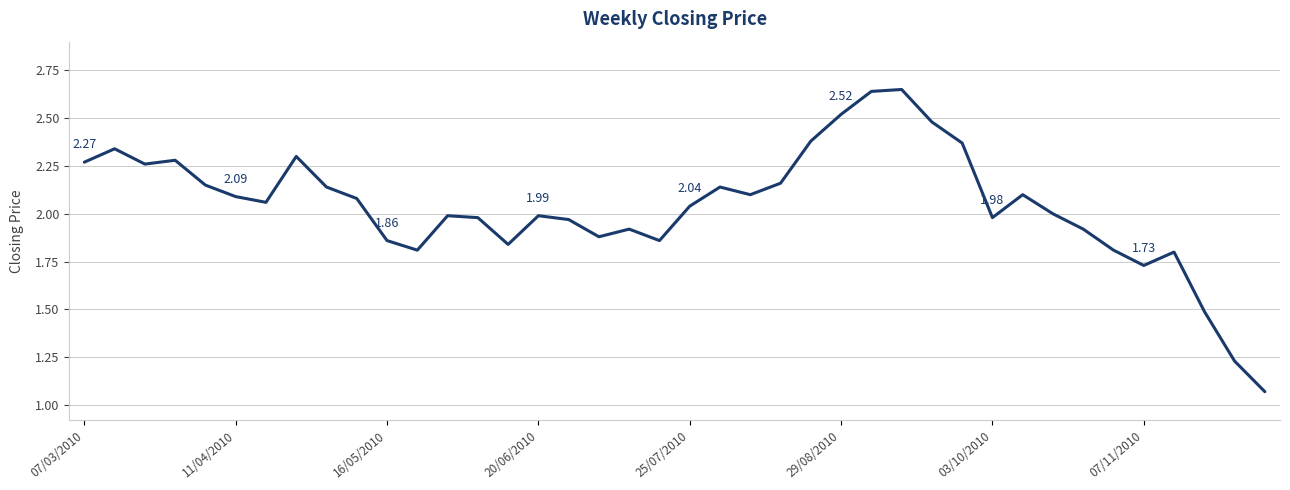

Is this an area chart (filled region under the line)?

No